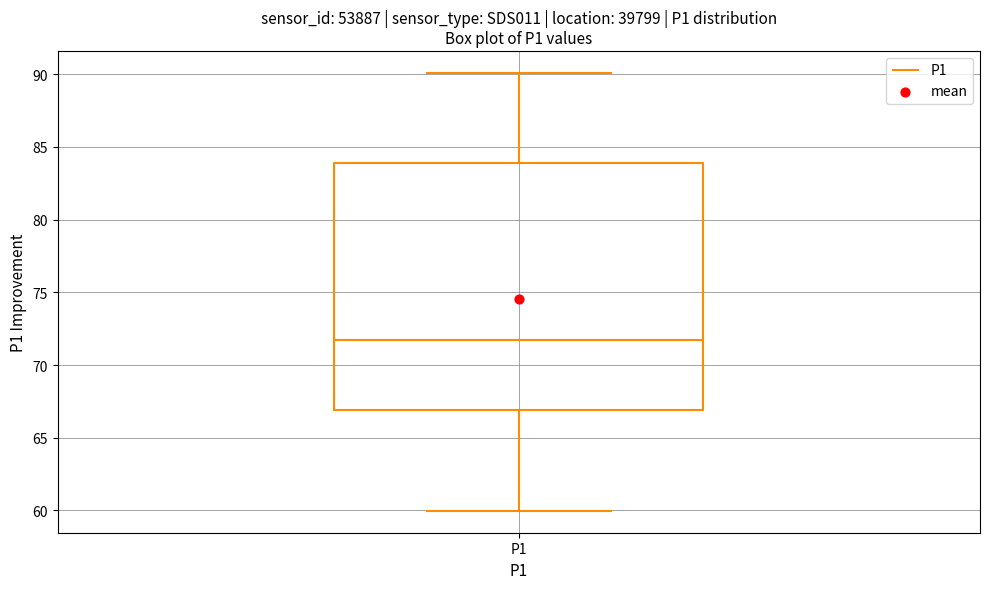

Read this box plot against the y-axis: the position of the median line, the range covered by the box, and the ends of both whiskers. The values are not printed on the chart, so give them approximately, as read against the axis.

median 71.5, box 67.0 to 84.0, whiskers 60.0 to 90.0